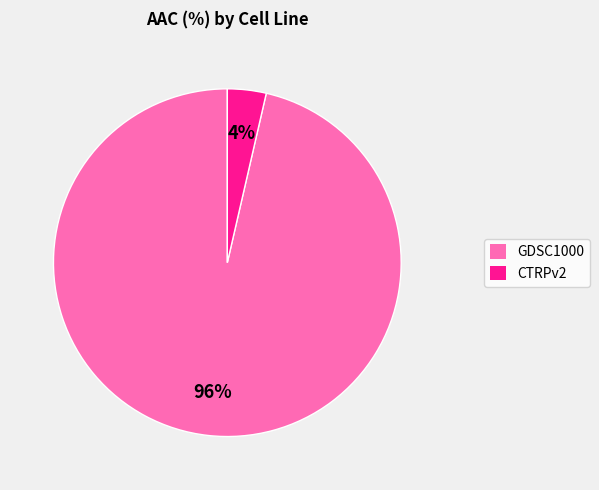

True or false: CTRPv2 accounts for 16% of the total.

False